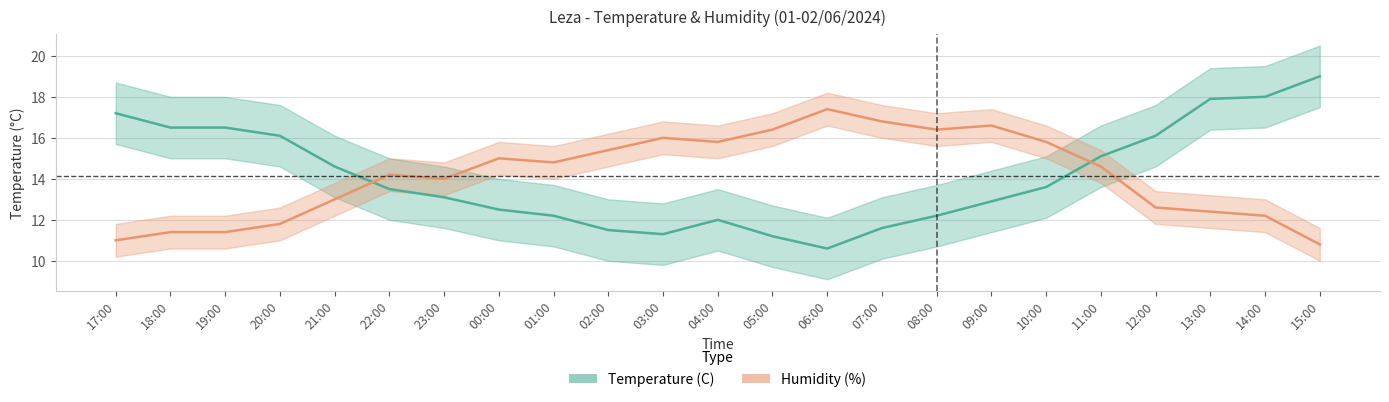

True or false: Humidity (%) has a value of 20.9 at 21:00.

False